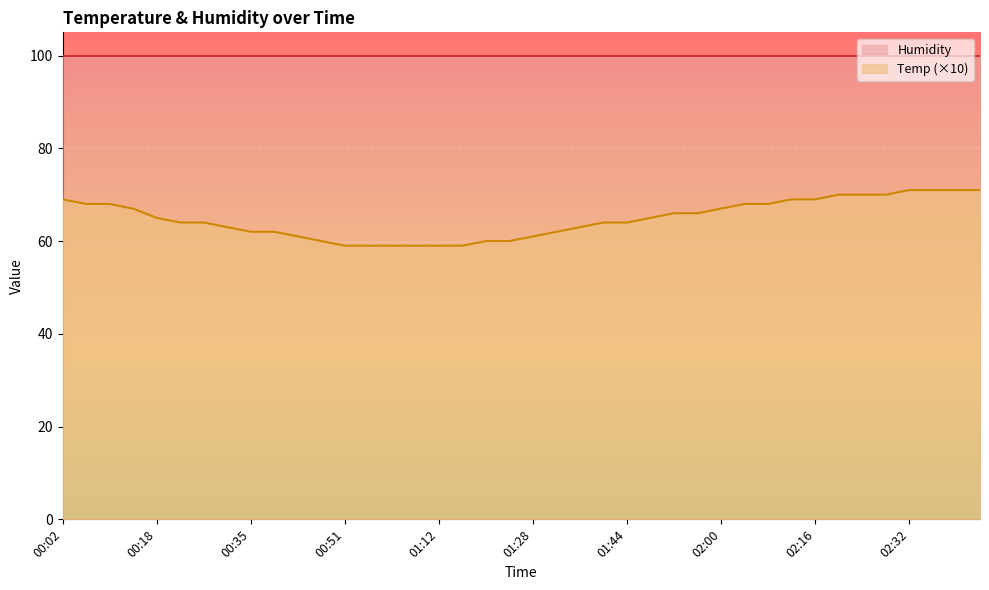

Which label corresponds to the smallest value in the chart?

00:51